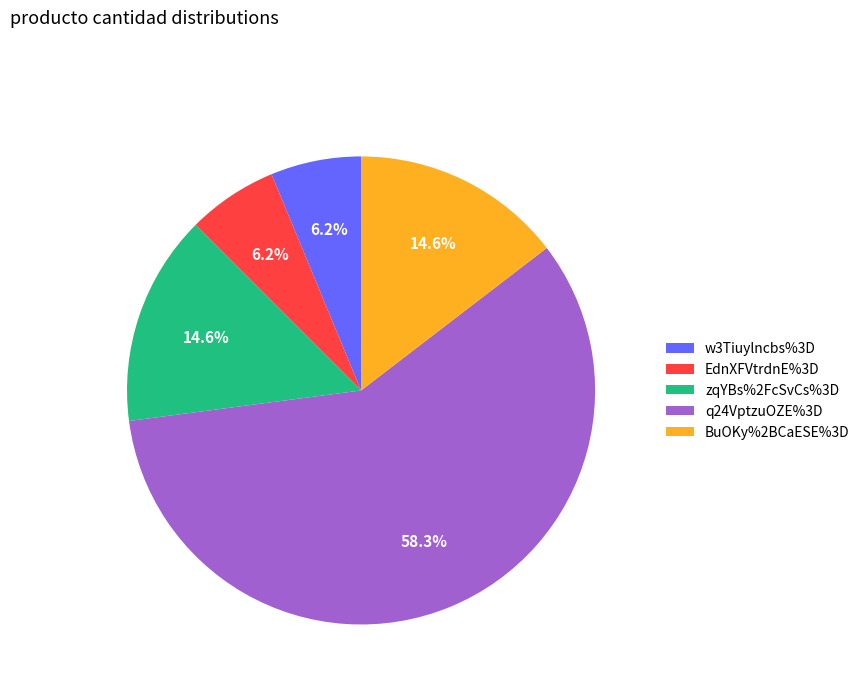

Which slice is the largest?

q24VptzuOZE%3D